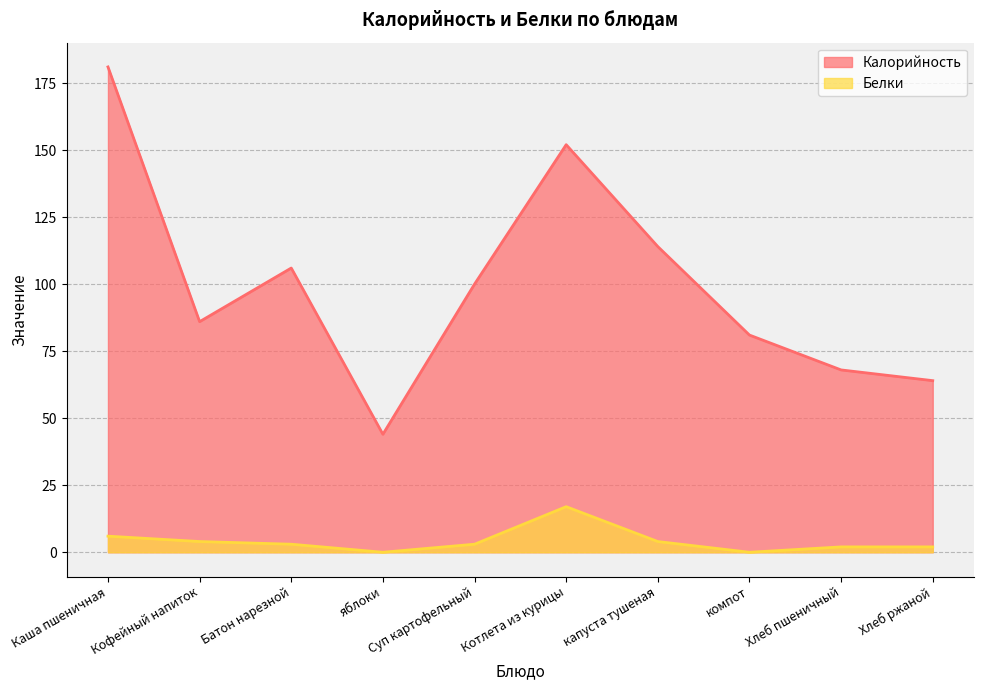

Reading left to right, list all the values displayed in this chart.

Калорийность: 181	86	106	44	100	152	114	81	68	64
Белки: 6	4	3	0	3	17	4	0	2	2